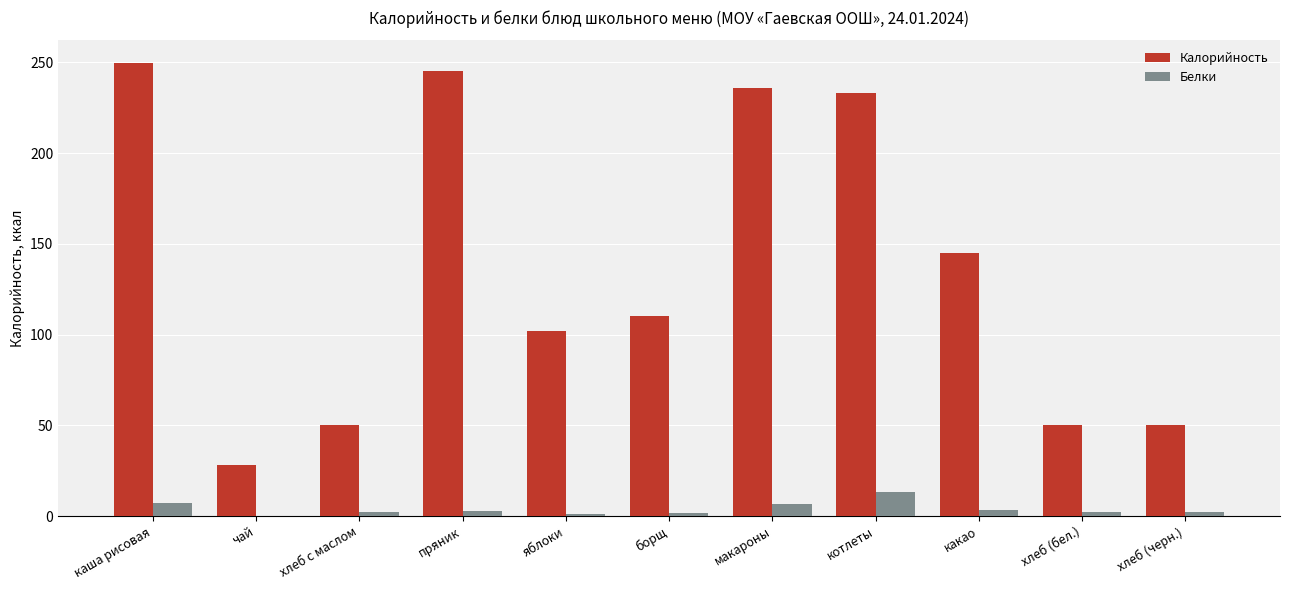

How many series are shown in this chart?

2